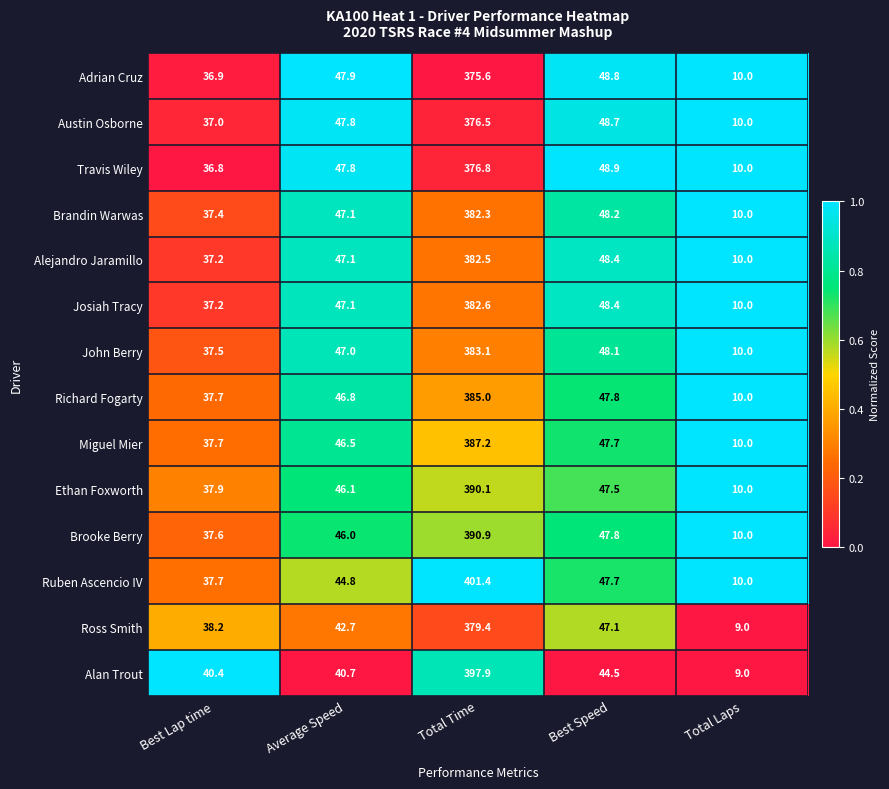

What is the approximate value of Ruben Ascencio IV at Best Speed?

47.7